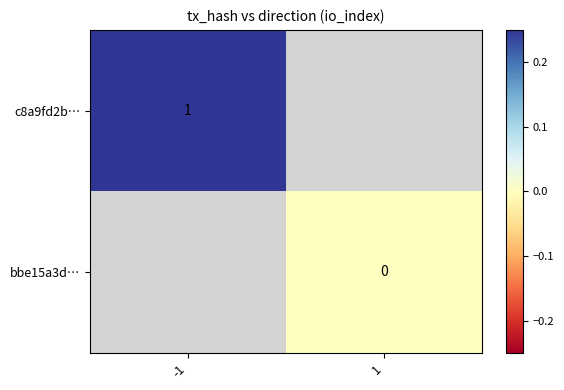

The value of c8a9fd2b… at -1 is 1. True or false?

True